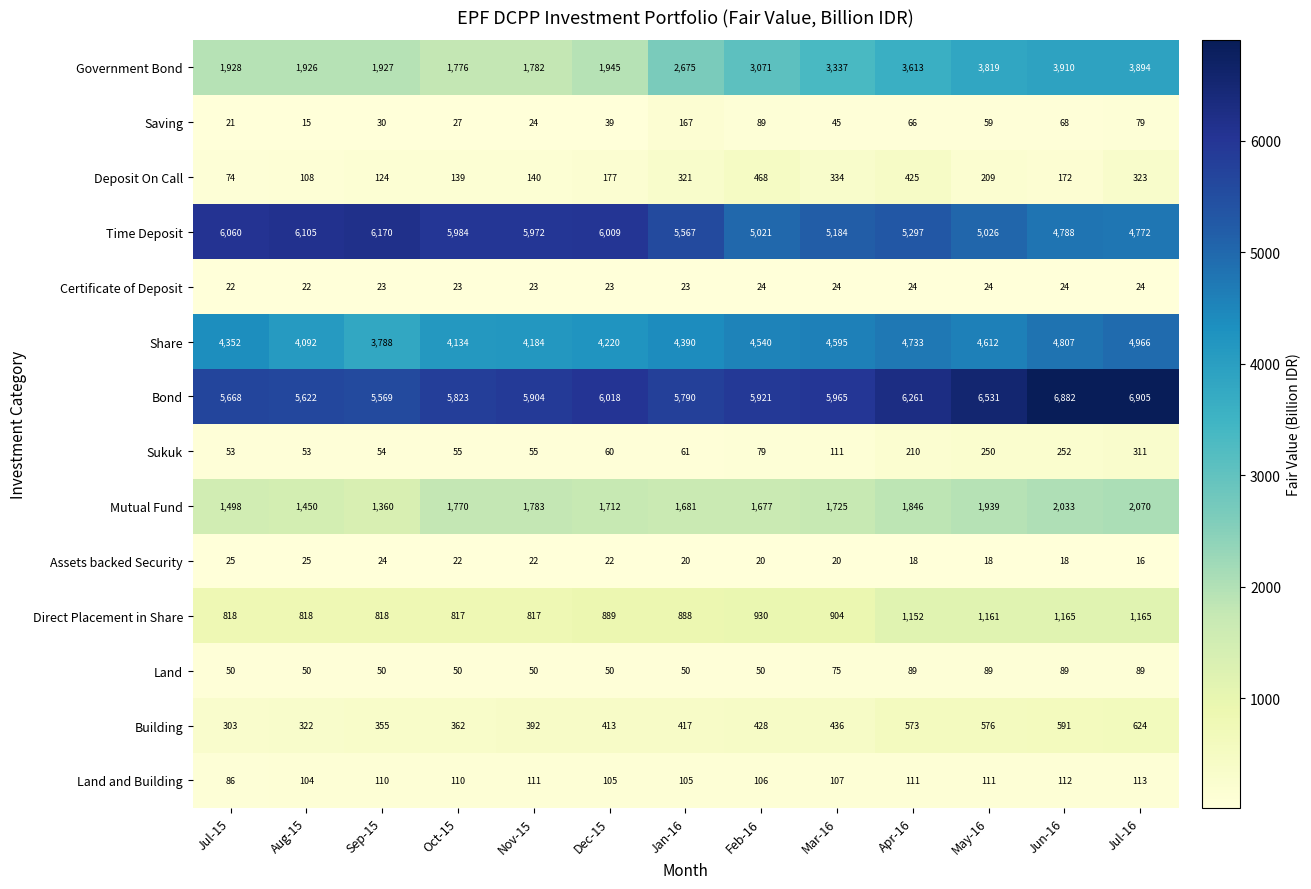

How many data points in Mutual Fund are less than 1725?

6